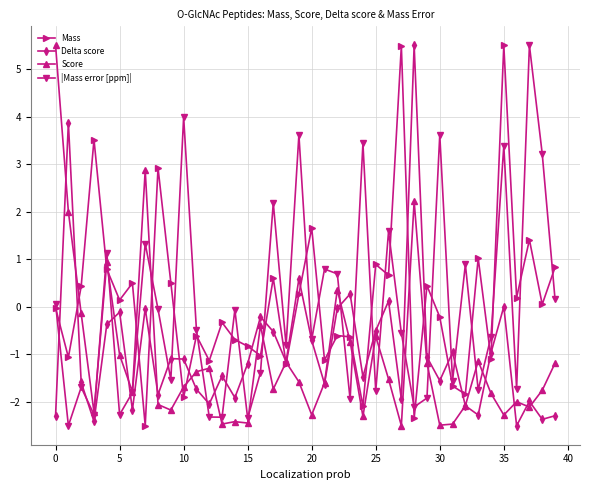

How many negative values does the Score series have?

34